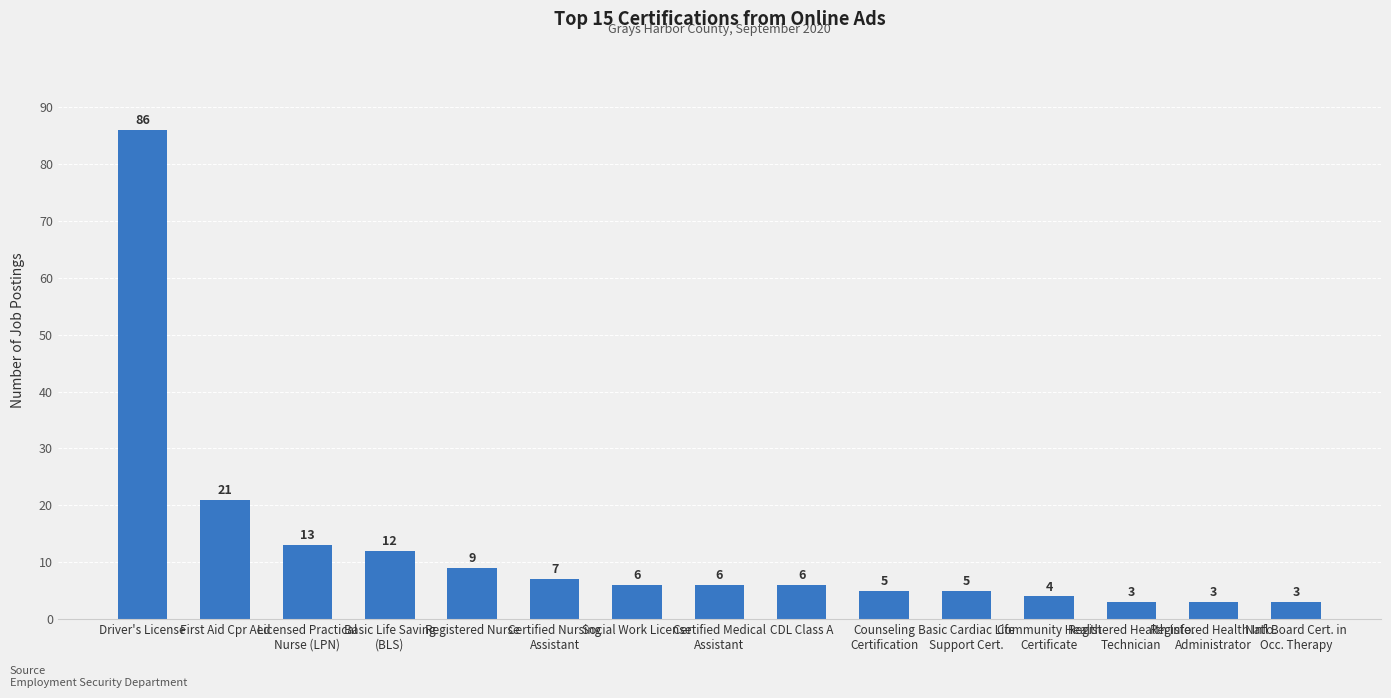

Reading right to left, extract all data points from this chart.

Natl Board Cert. in
Occ. Therapy=3	Registered Health Info.
Administrator=3	Registered Health Info.
Technician=3	Community Health
Certificate=4	Basic Cardiac Life
Support Cert.=5	Counseling
Certification=5	CDL Class A=6	Certified Medical
Assistant=6	Social Work License=6	Certified Nursing
Assistant=7	Registered Nurse=9	Basic Life Saving
(BLS)=12	Licensed Practical
Nurse (LPN)=13	First Aid Cpr Aed=21	Driver's License=86